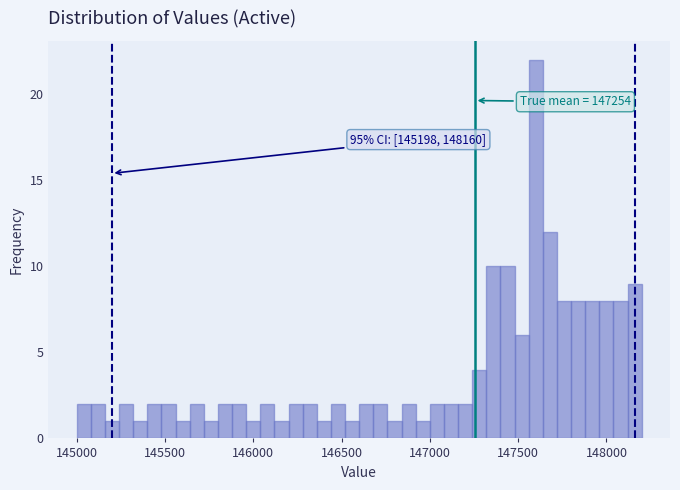

Around what value on the x-axis is the tallest bar? Give the approximate position of its centre, as read against the axis.

147600